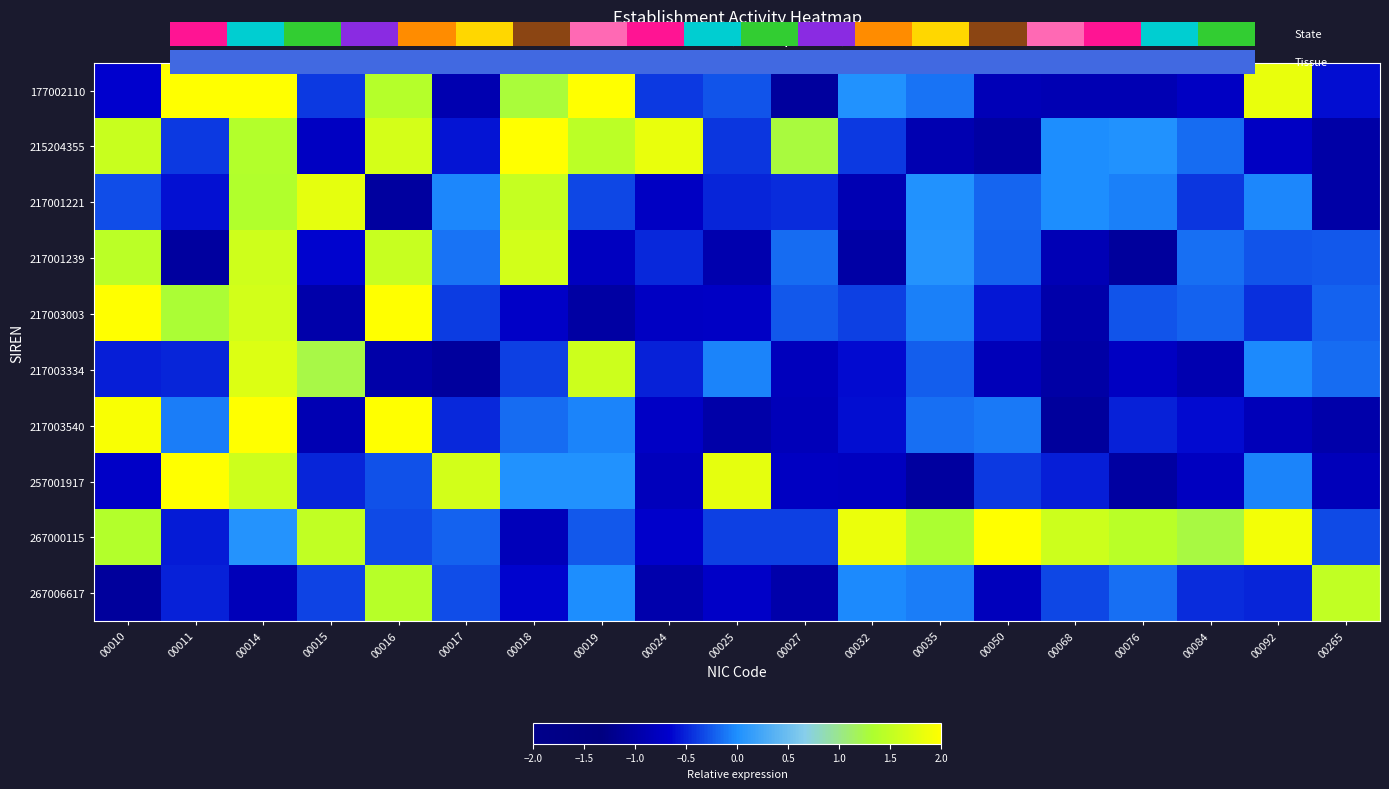

At which label does 217001221 first exceed 0?

00014